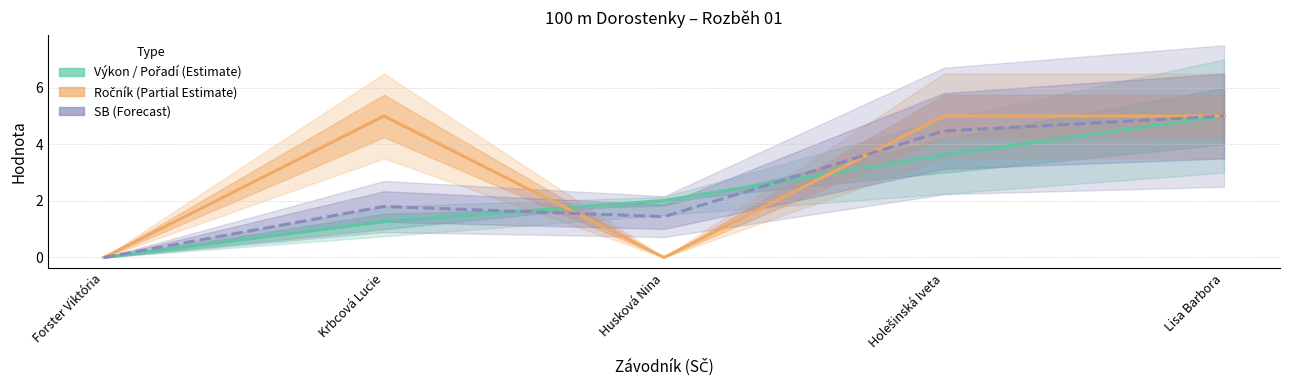

What is the value of the Výkon / Pořadí (Estimate) point at the 3rd from the left?

2.0